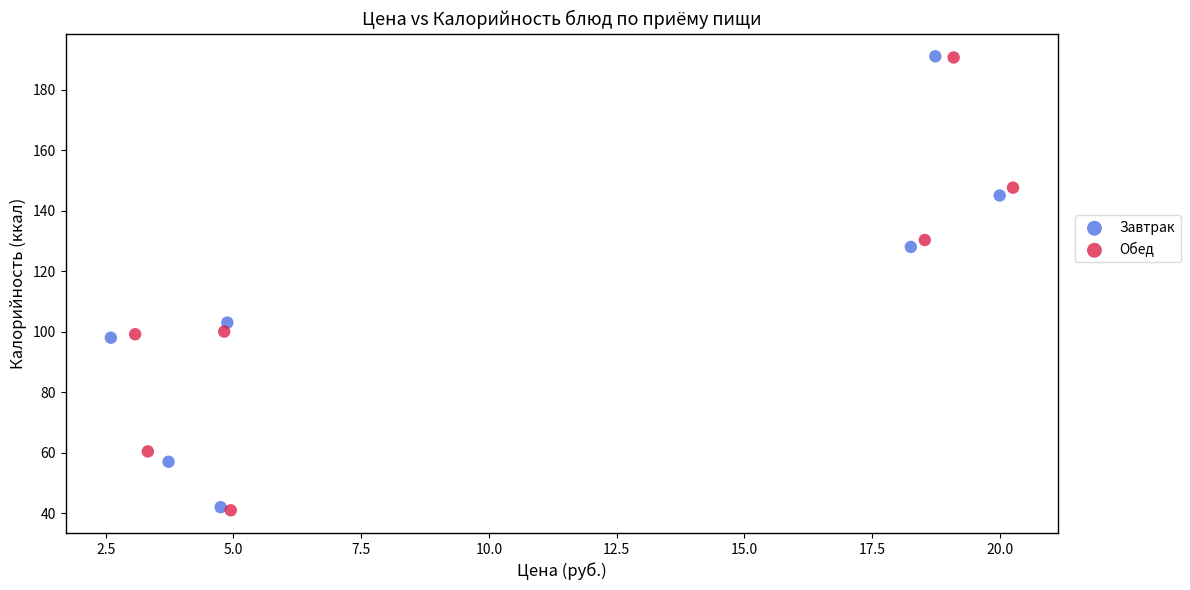

Which series has the widest spread of Y values?

Обед